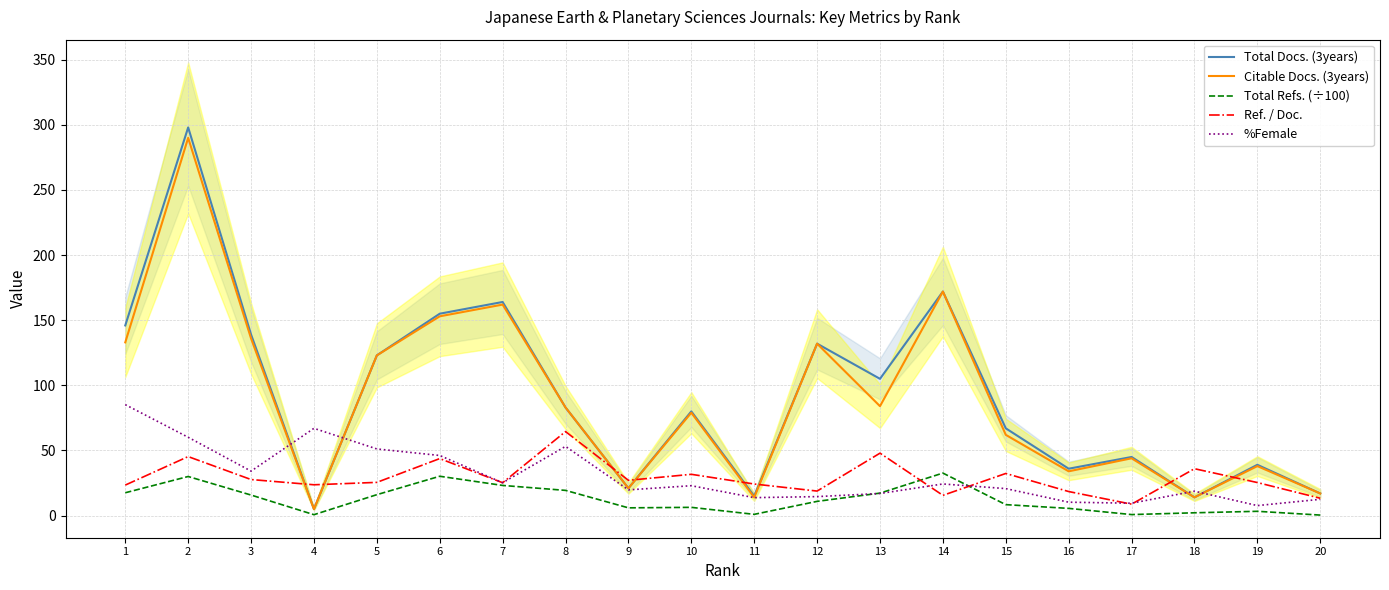

What is the smallest value displayed?

0.4